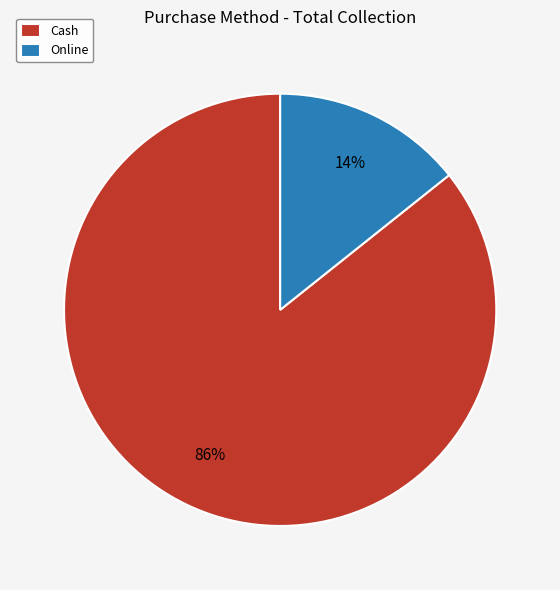

To the nearest percent, what portion does Online represent?

14%